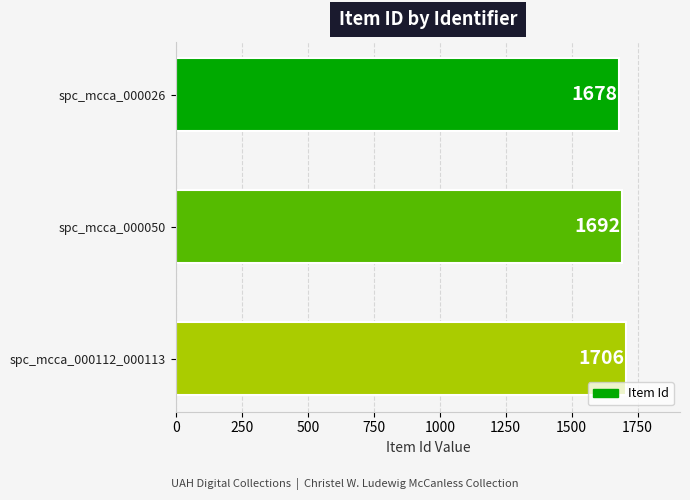

List the labels in order of value, largest first.

spc_mcca_000112_000113, spc_mcca_000050, spc_mcca_000026